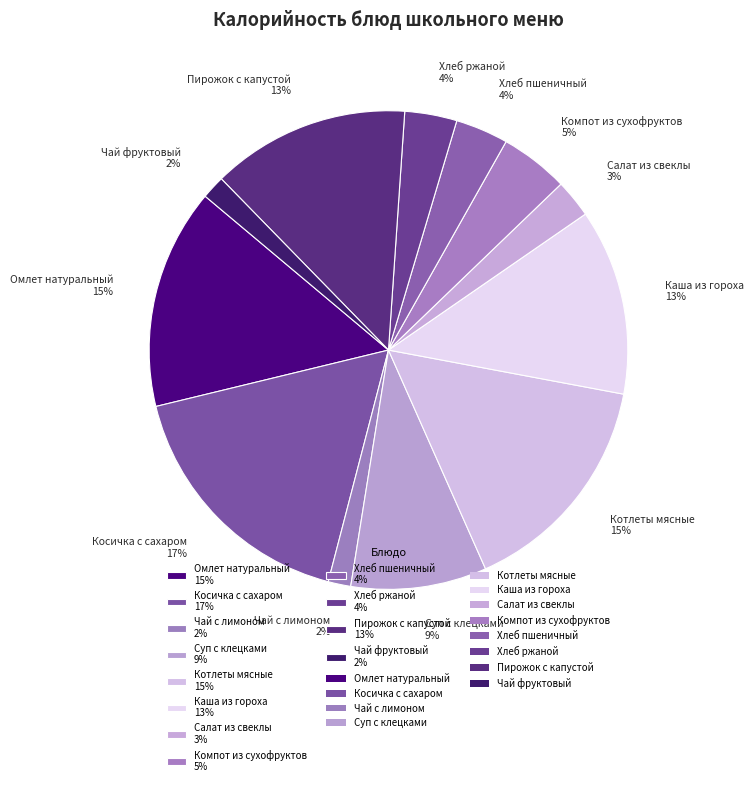

To the nearest percent, what is the combined percentage of Котлеты мясные 15% and Чай фруктовый 2%?

17%